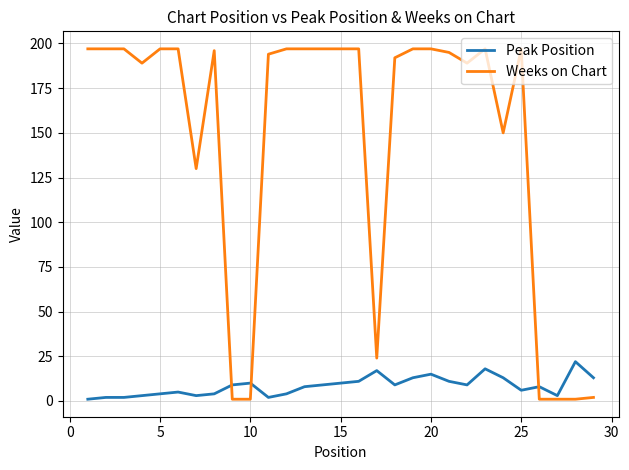

How many categories are shown in the chart?

29